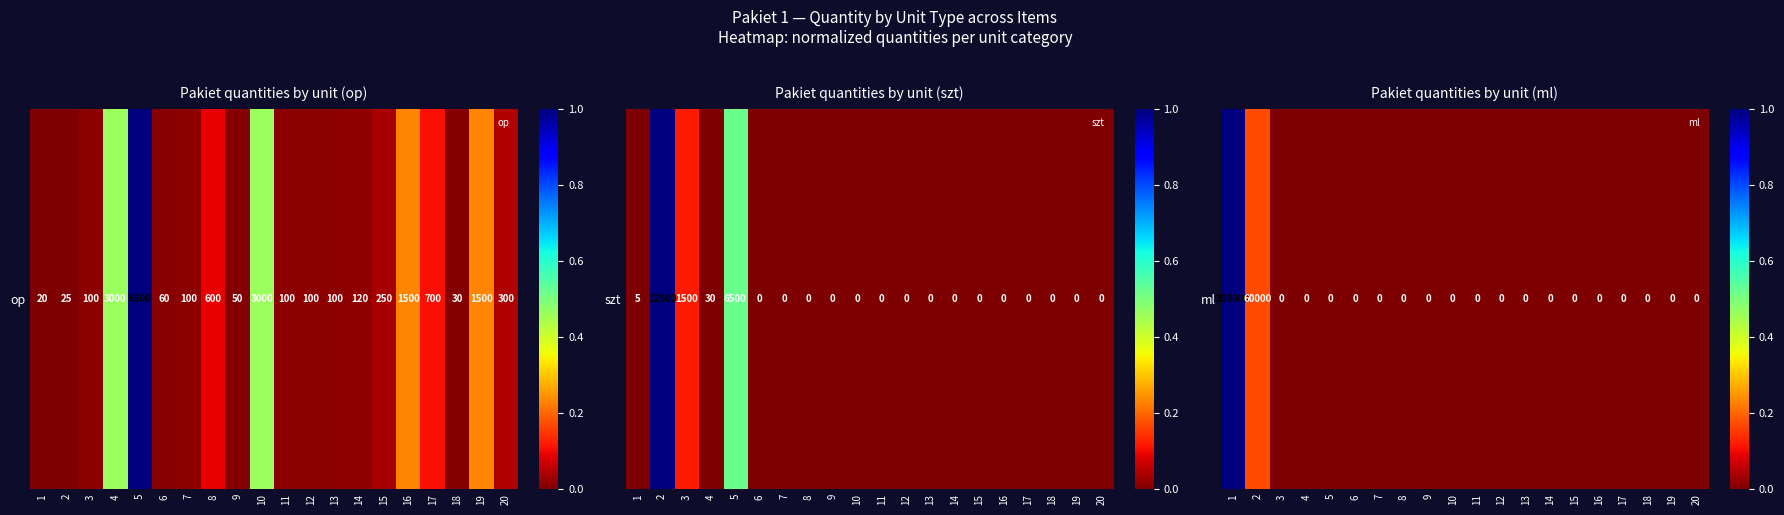

The chart shows a value of 0.2 at 2. True or false?

True